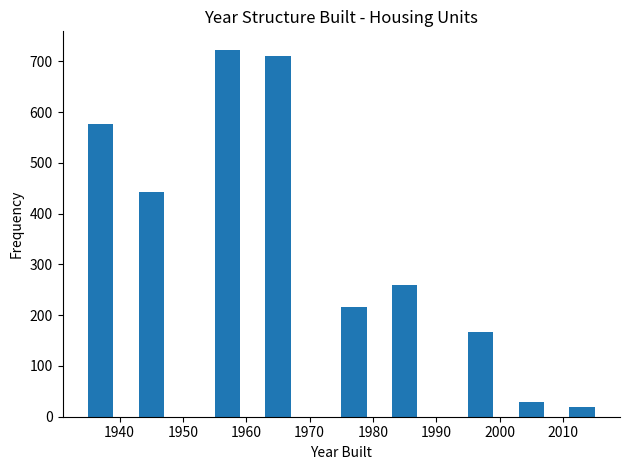

How tall is the bar that spans 1995 to 1999 on the x-axis? The values are not printed on the chart, so give them approximately, as read against the axis.

170